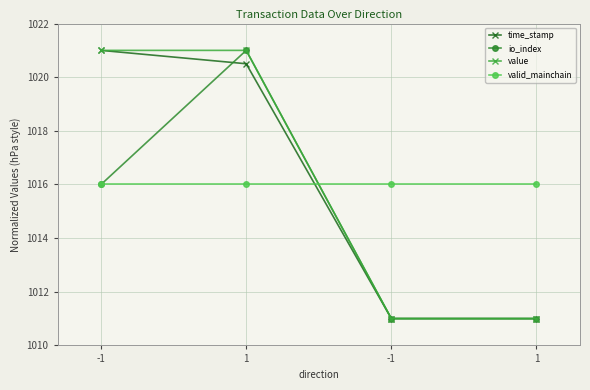

Which series has the largest range (max minus min)?

time_stamp